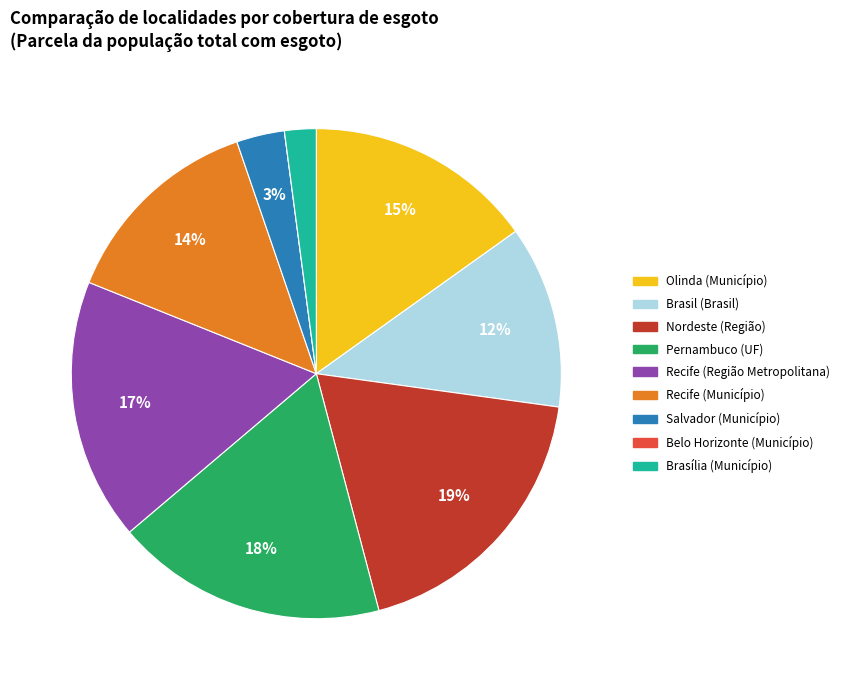

Is there any slice that represents more than half of the pie?

No